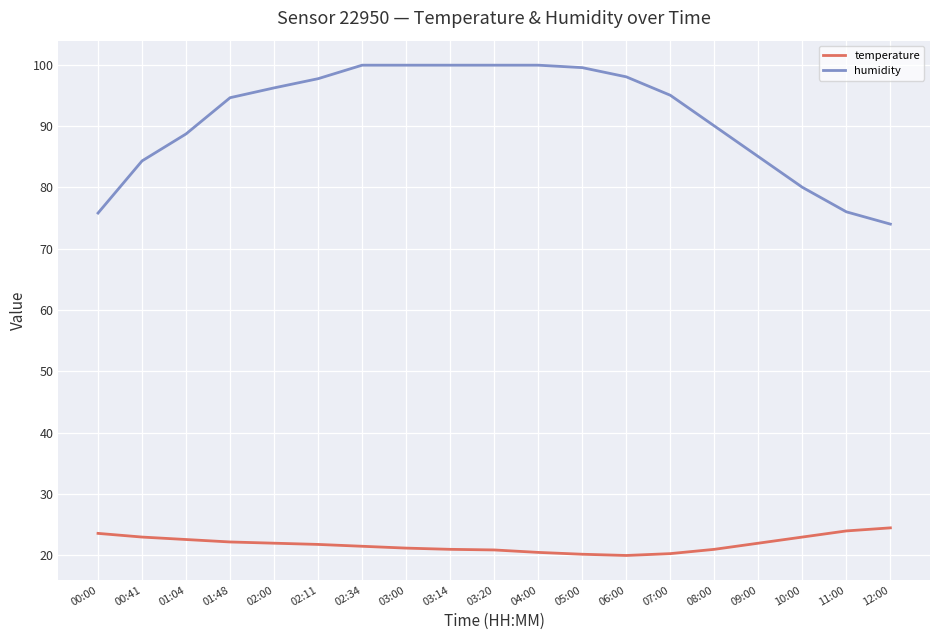

Rank the series at 02:34 from lowest to highest value.

temperature, humidity